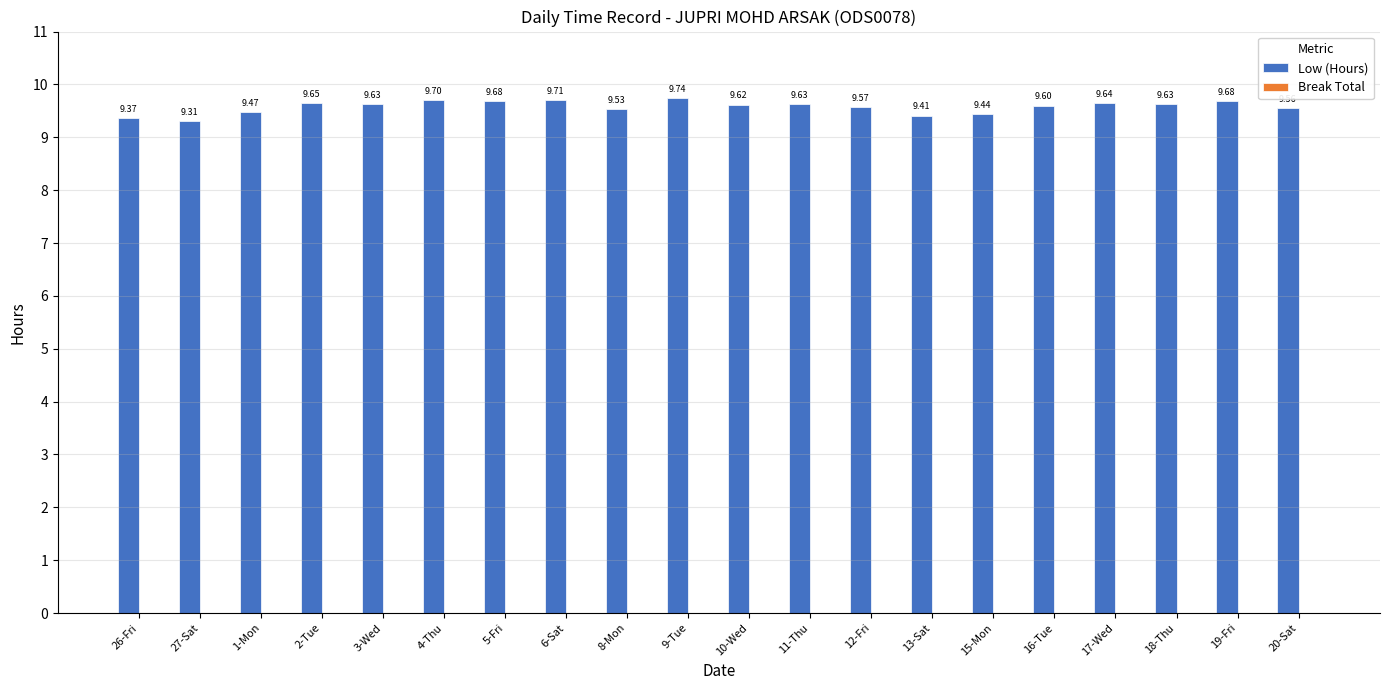

What is the difference between the maximum and minimum values?

0.4